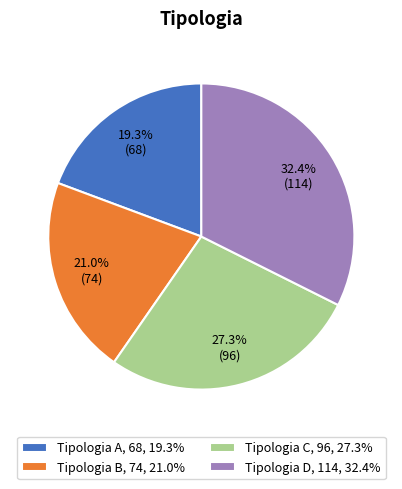

To the nearest percent, what is the average slice percentage?

25%